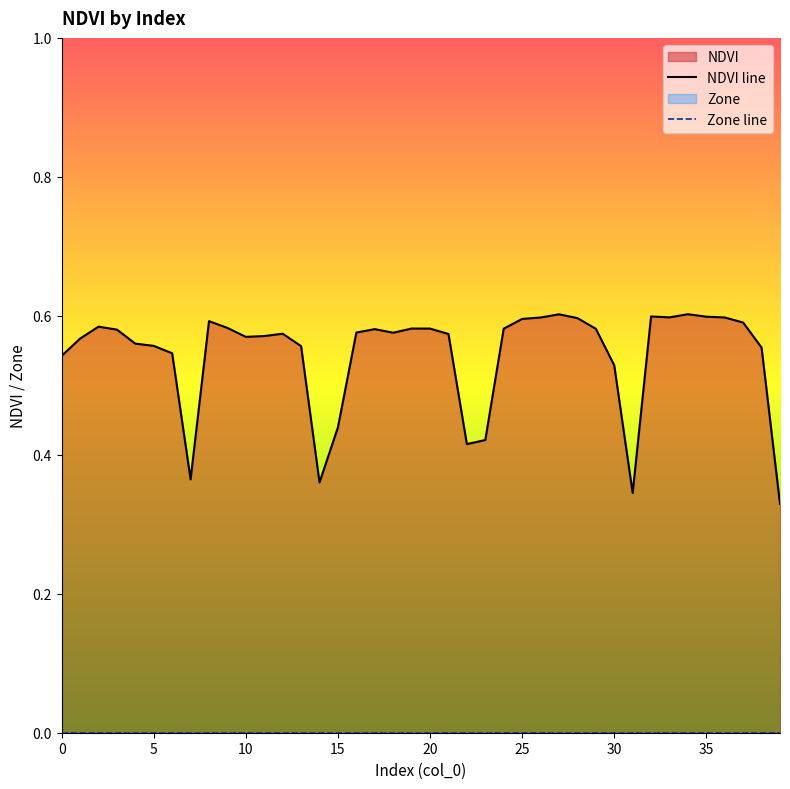

Reading left to right, extract all data points from this chart.

NDVI line: 0.5	0.6	0.6	0.6	0.6	0.6	0.5	0.4	0.6	0.6	0.6	0.6	0.6	0.6	0.4	0.4	0.6	0.6	0.6	0.6	0.6	0.6	0.4	0.4	0.6	0.6	0.6	0.6	0.6	0.6	0.5	0.3	0.6	0.6	0.6	0.6	0.6	0.6	0.6	0.3
Zone line: 0.0	0.0	0.0	0.0	0.0	0.0	0.0	0.0	0.0	0.0	0.0	0.0	0.0	0.0	0.0	0.0	0.0	0.0	0.0	0.0	0.0	0.0	0.0	0.0	0.0	0.0	0.0	0.0	0.0	0.0	0.0	0.0	0.0	0.0	0.0	0.0	0.0	0.0	0.0	0.0